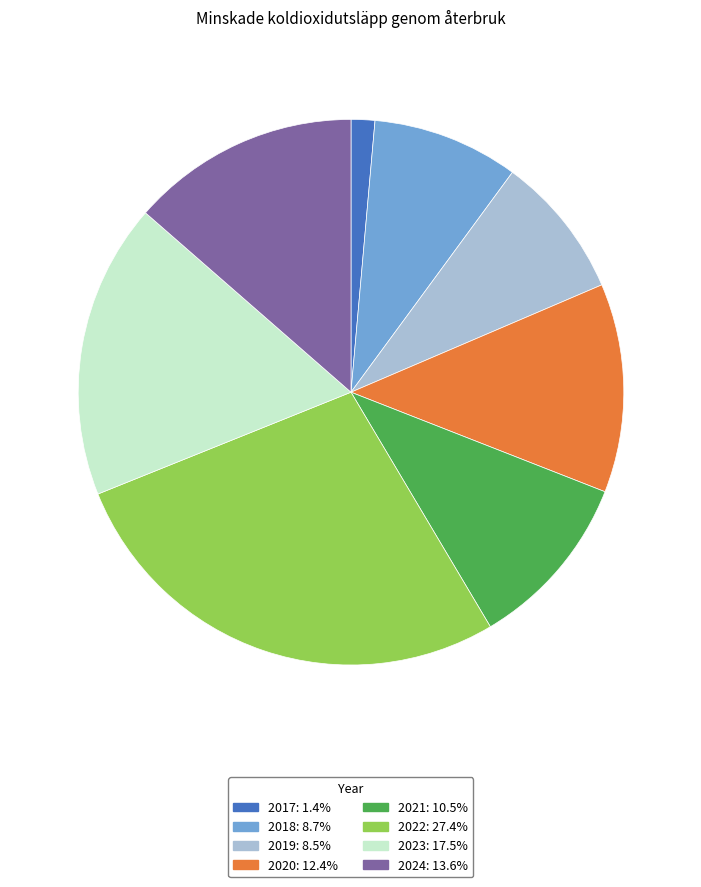

Which slice is the smallest?

2017